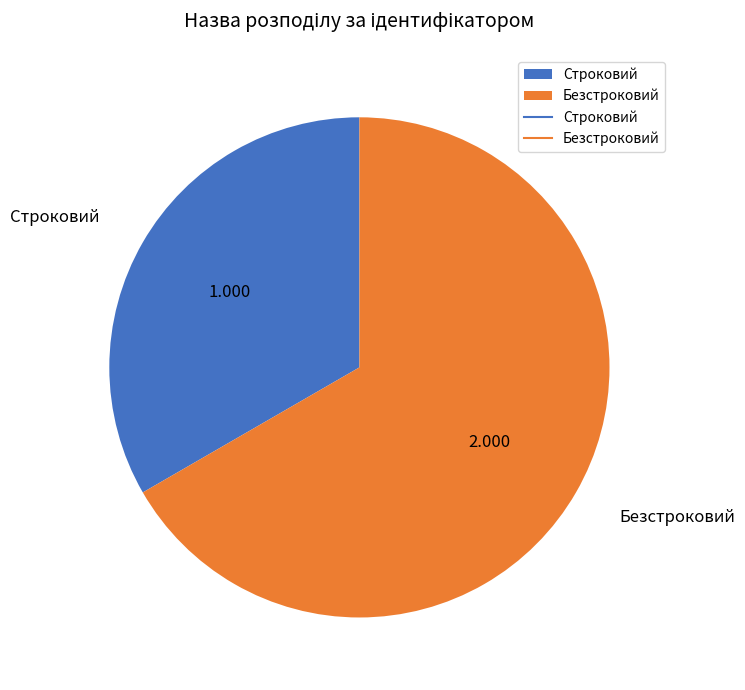

Do Безстроковий and Строковий together represent more than half of the pie?

Yes